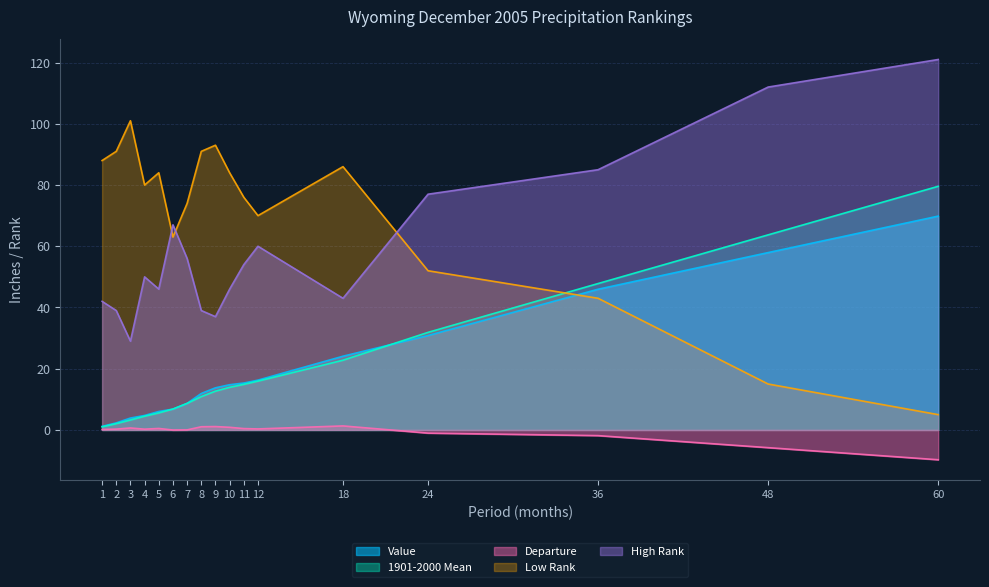

Is the value of Departure at 18 greater than the value of Low Rank at 3?

No